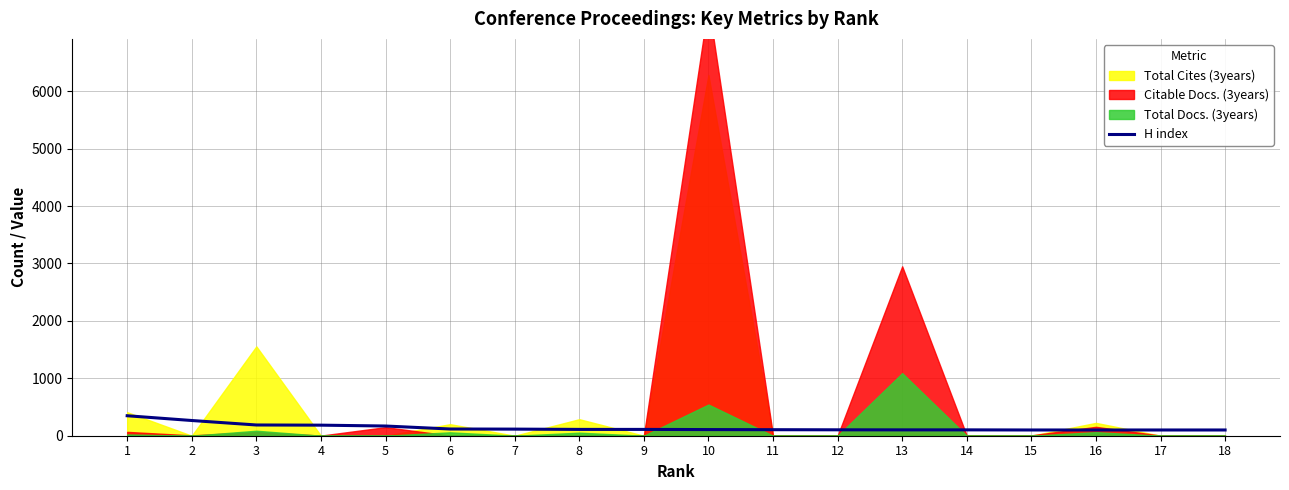

Reading left to right, extract all data points from this chart.

1=348	2=265	3=187	4=184	5=169	6=117	7=115	8=110	9=110	10=107	11=105	12=103	13=102	14=102	15=100	16=100	17=100	18=100